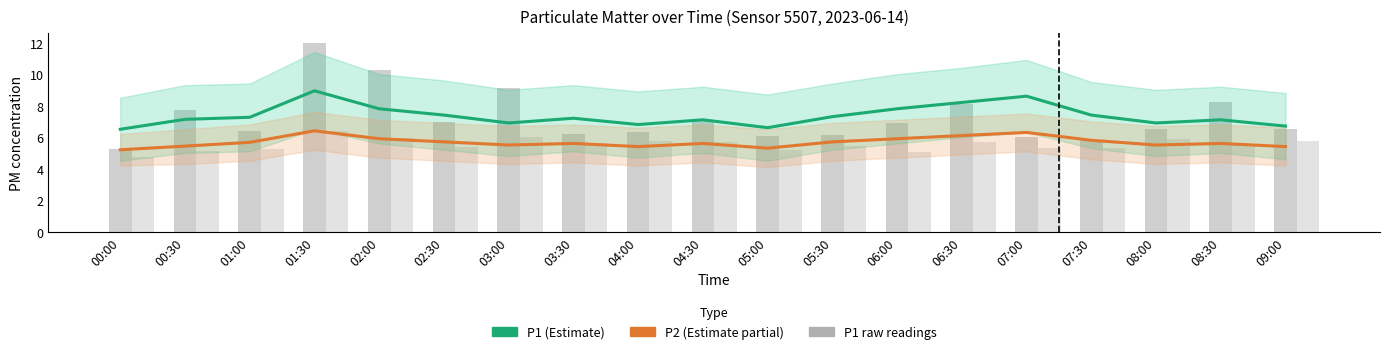

Which series has the widest spread of values?

P1 raw